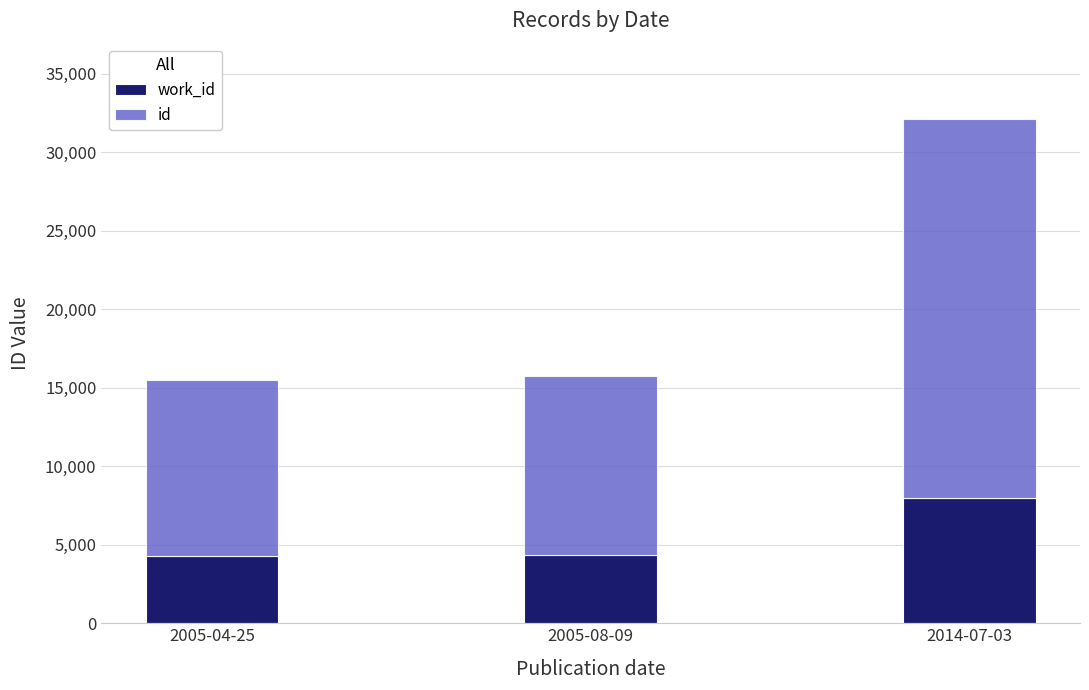

At which category is the sum across all series the highest?

2014-07-03